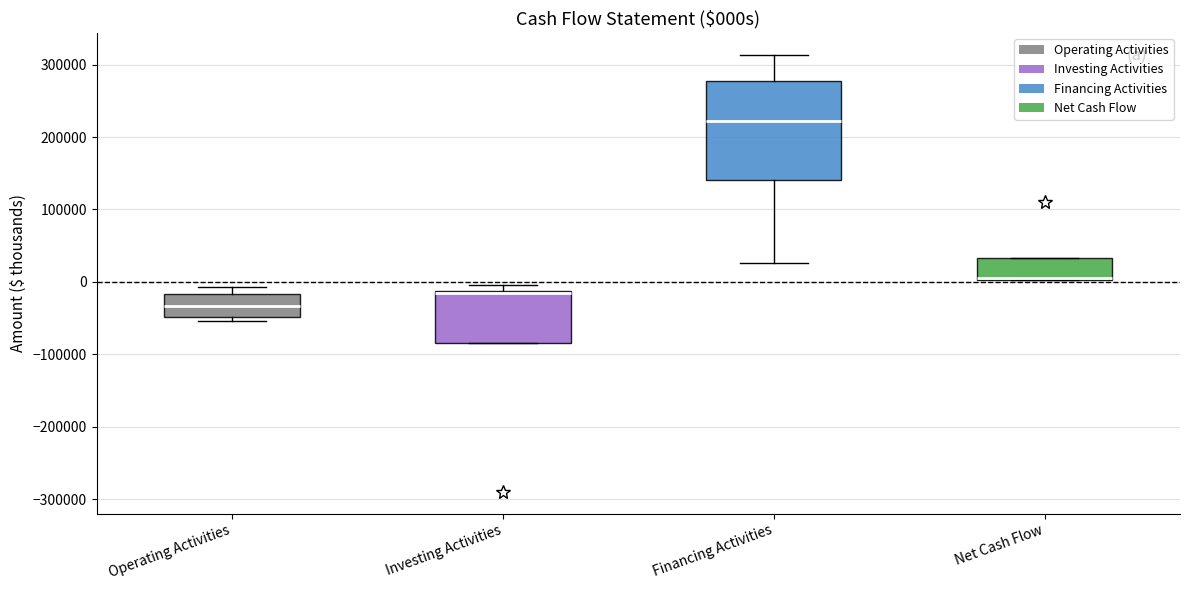

Reading left to right, read every box against the y-axis: the position of its median line, the range the box covers, and the ends of its whiskers. The values are not printed on the chart, so give them approximately, as read against the axis.

Operating Activities: median -30000, box -50000 to -20000, whiskers -50000 (just below the box's lower edge) to -10000
Investing Activities: median -20000, box -80000 to -10000, whiskers -80000 to 0
Financing Activities: median 220000, box 140000 to 280000, whiskers 30000 to 310000
Net Cash Flow: median 0 (drawn on the box's lower edge), box 0 to 30000, whiskers 0 to 30000